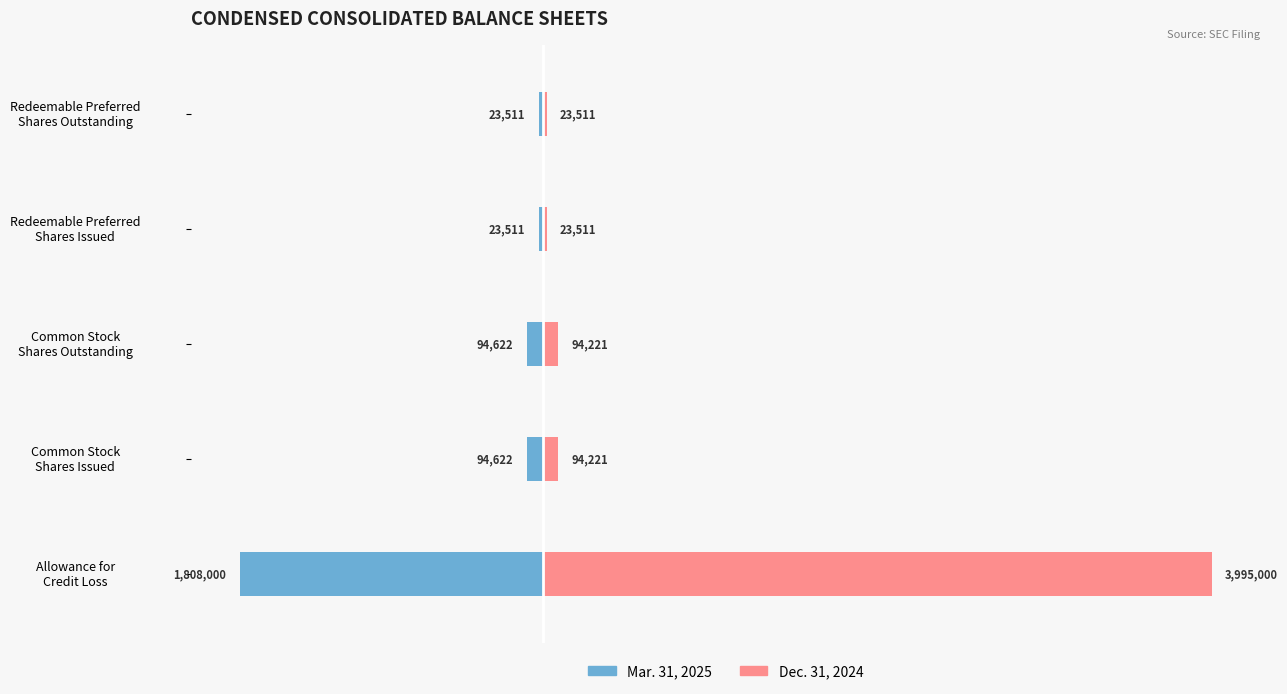

How many bars are there in each group?

2